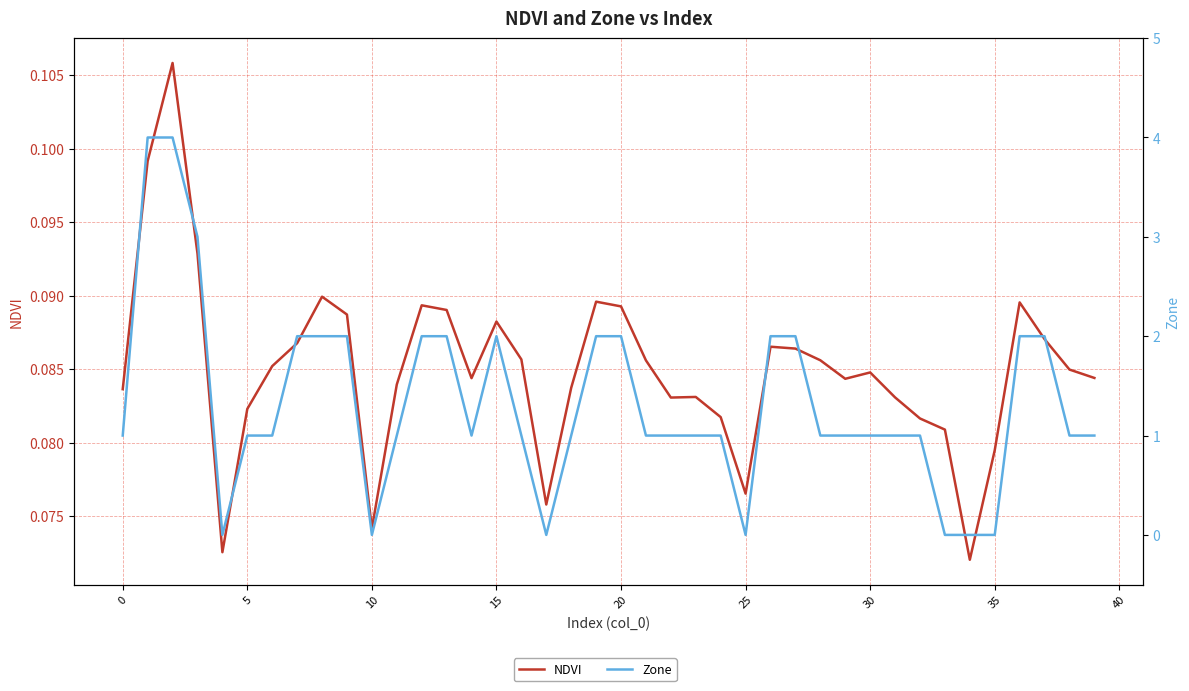

What value does the Zone series have at 37?

2.0